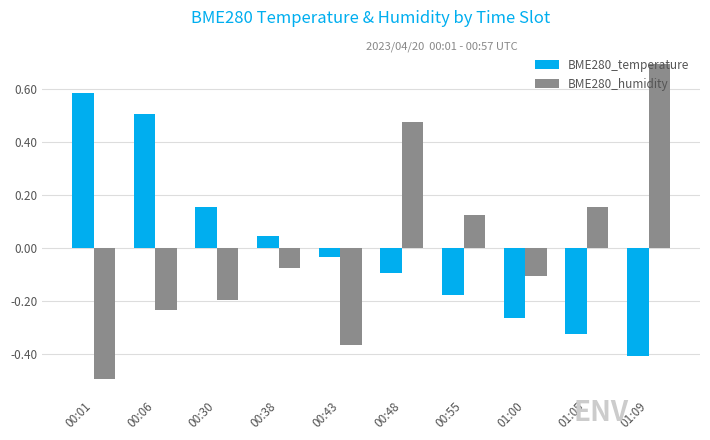

How many positive values does the BME280_humidity series have?

4